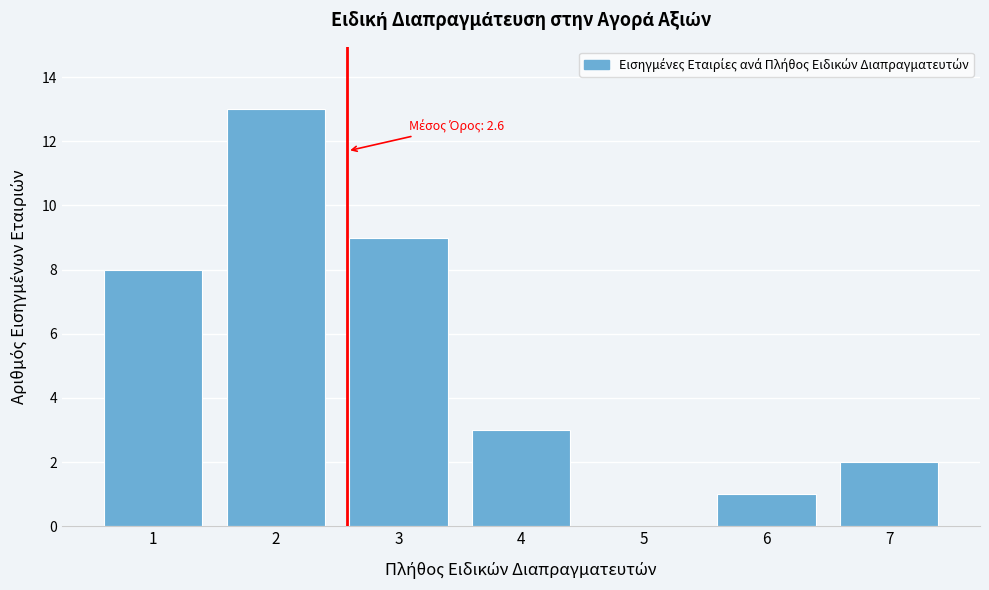

Over which range of the x-axis is the bar tallest?

1.5 to 2.5